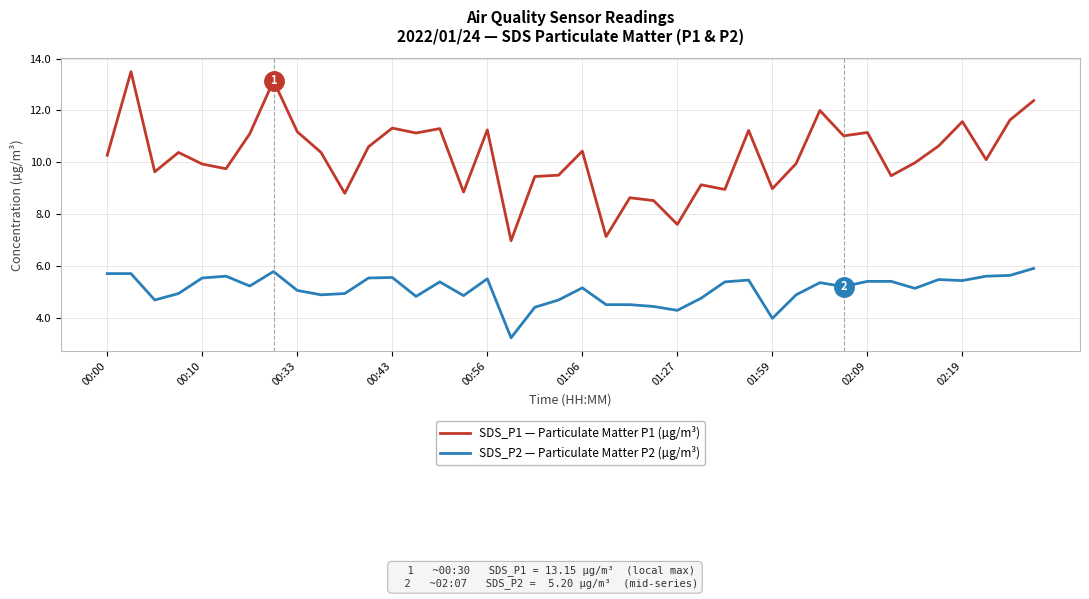

Which series has the largest range (max minus min)?

SDS_P1 — Particulate Matter P1 (µg/m³)